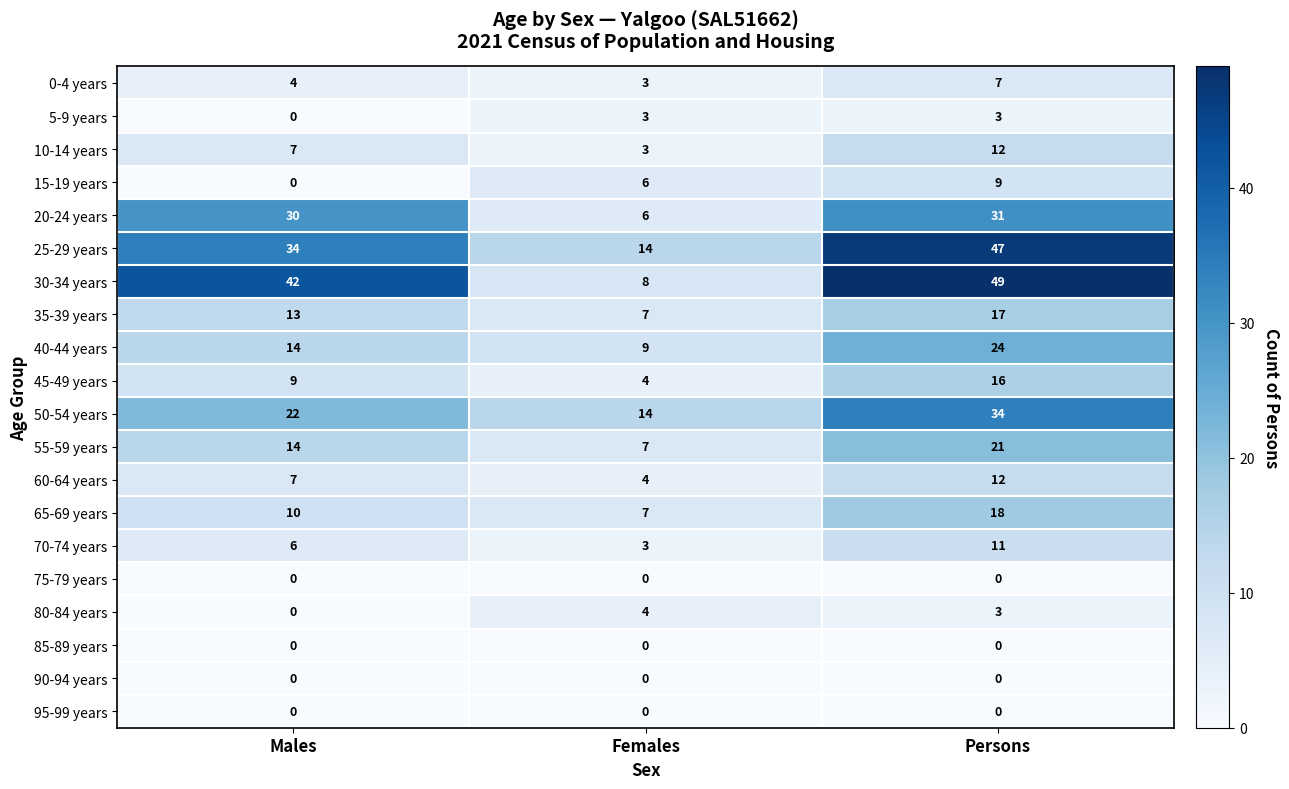

Which series has the largest range (max minus min)?

30-34 years